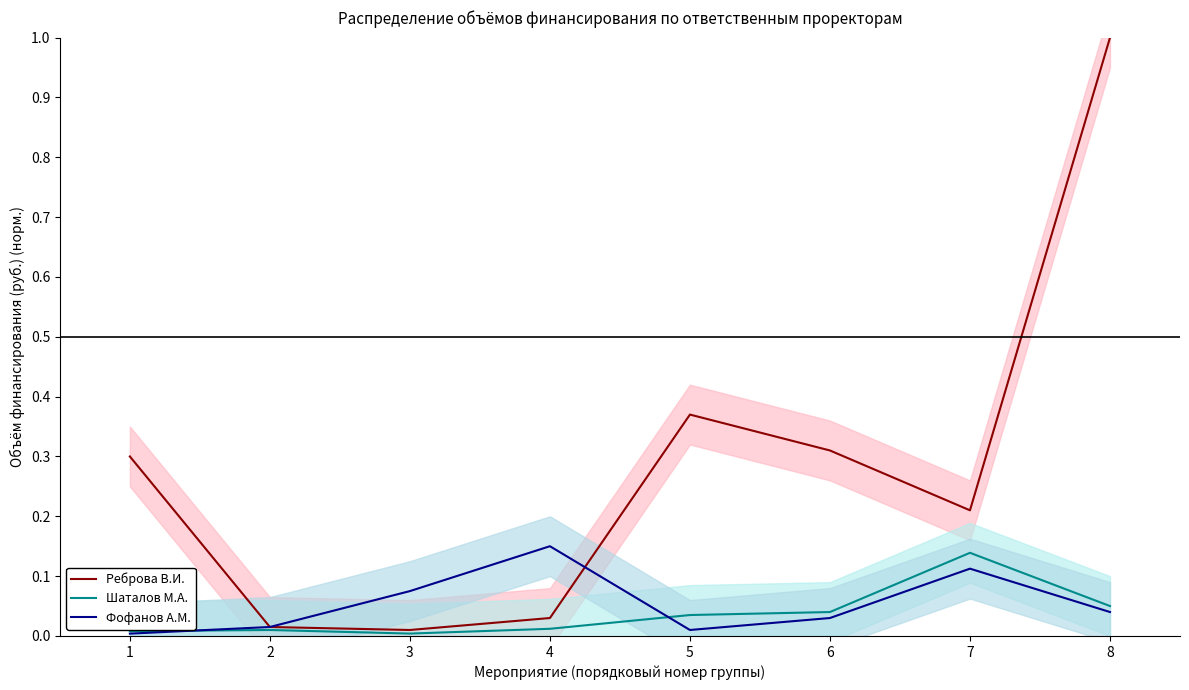

How many lines are shown in the chart?

3